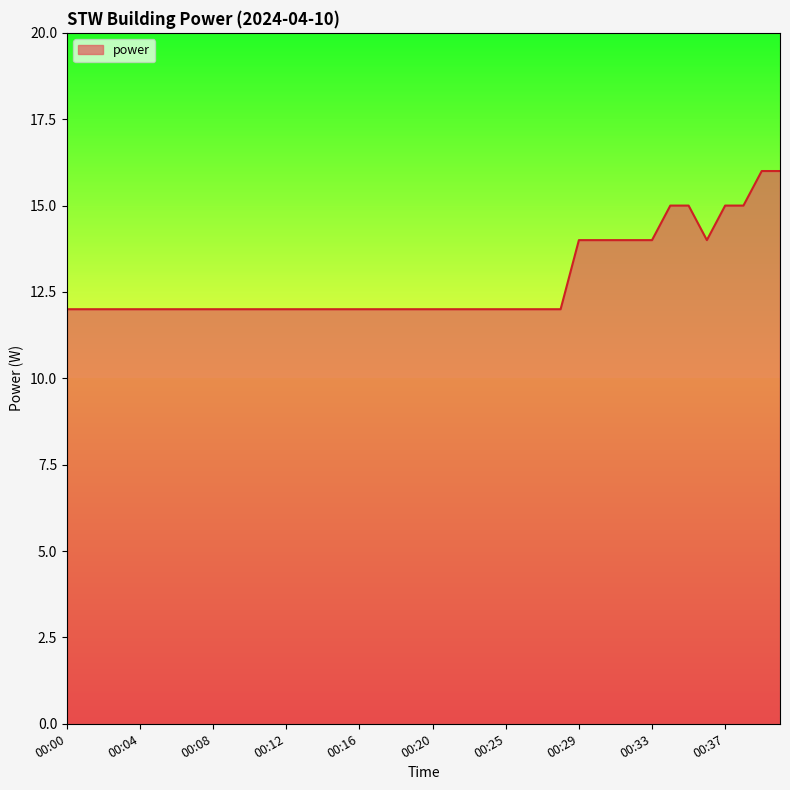

What is the smallest value displayed?

12